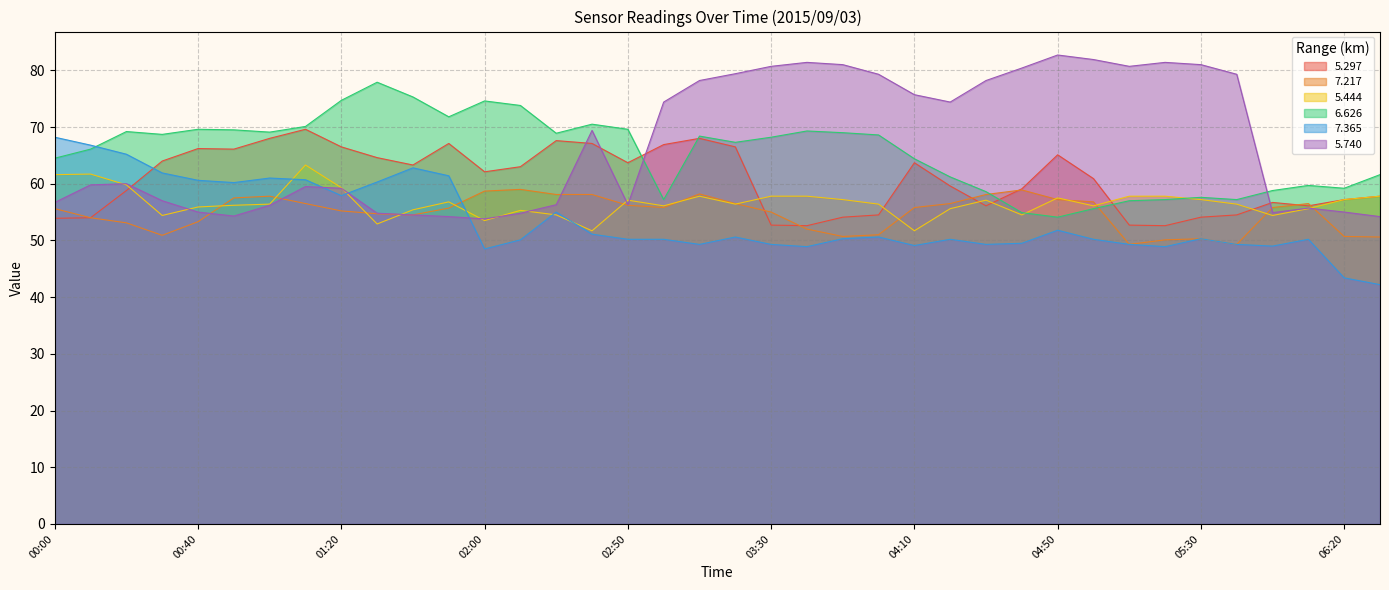

Which category has the lowest value in the   5.740 series?

02:00